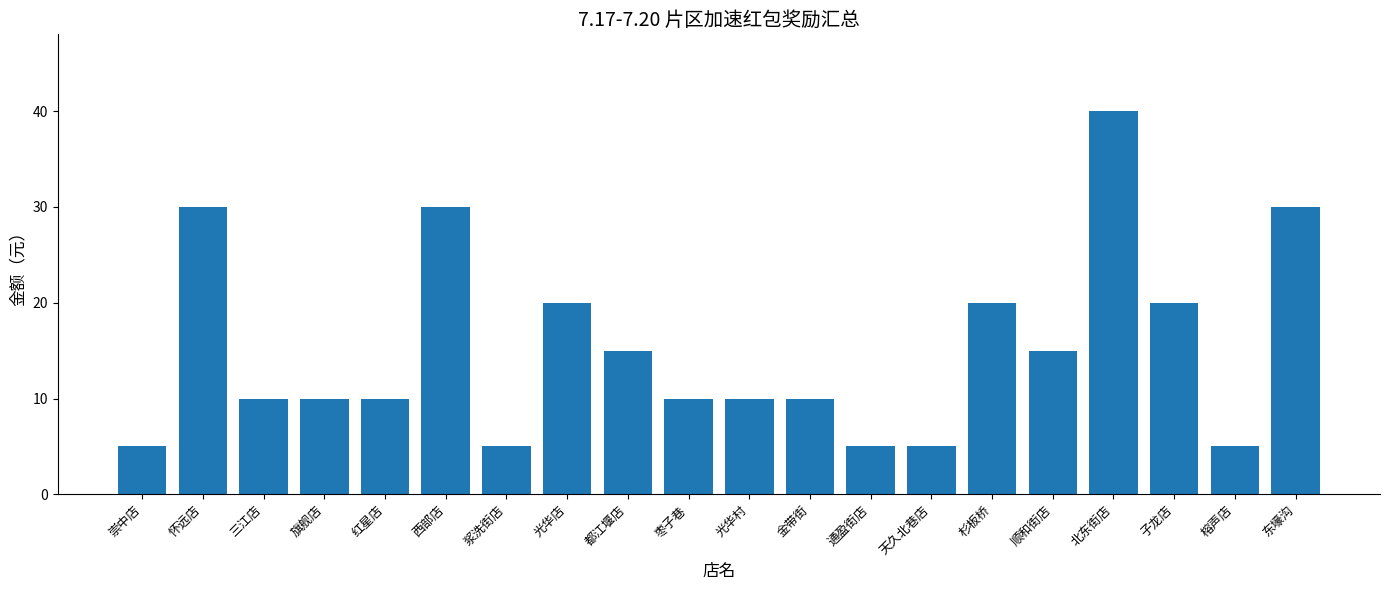

What is the difference between the values at 三江店 and 榕声店?

5